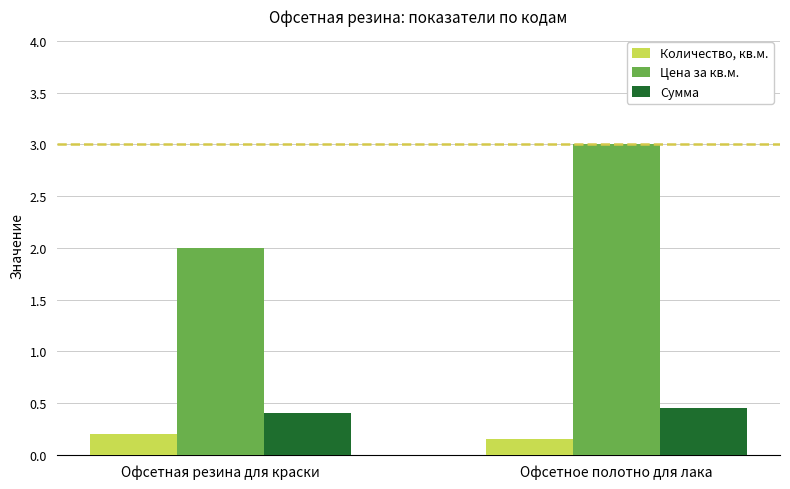

What position from the right is Офсетное полотно для лака?

1